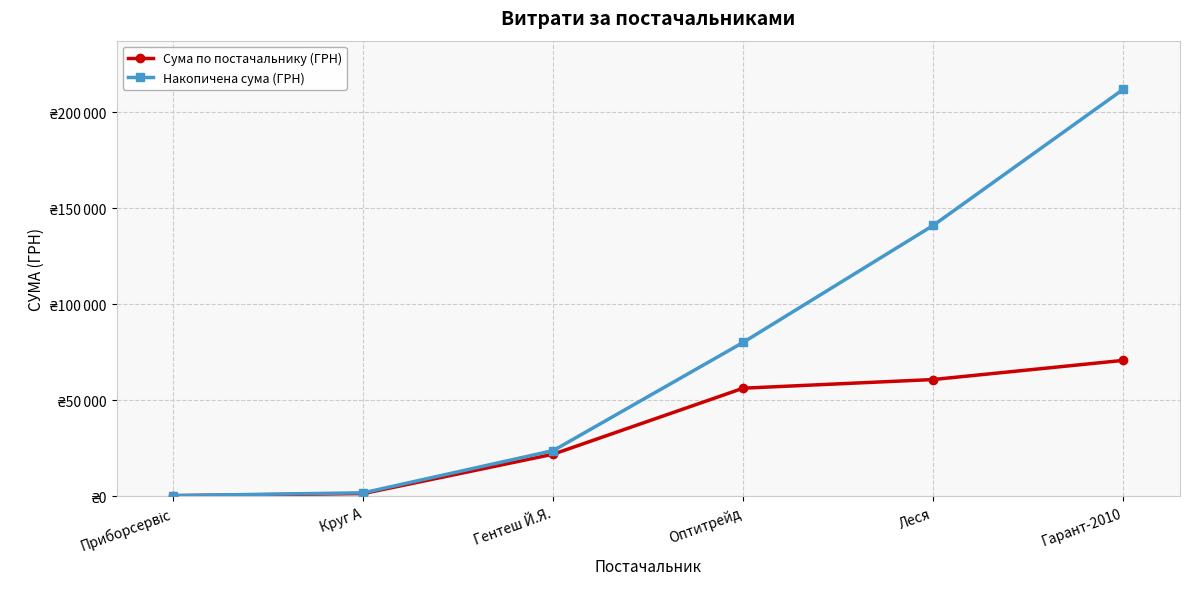

At how many categories does at least one series exceed 160368?

1